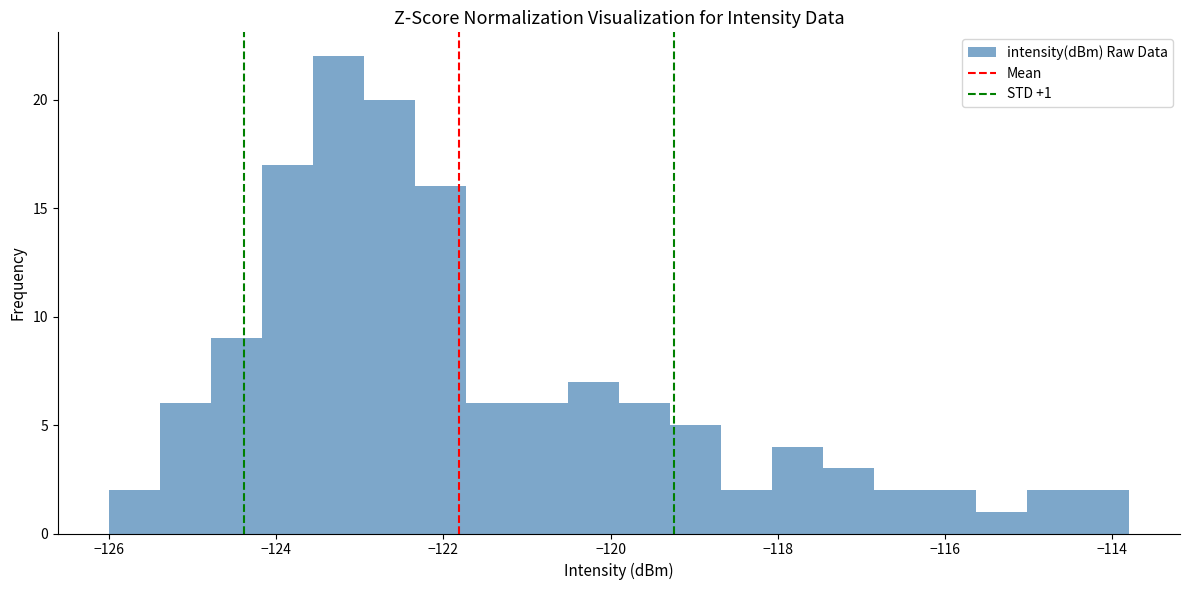

Read against the x-axis, roughly where is the centre of the tallest bar?

-123.2